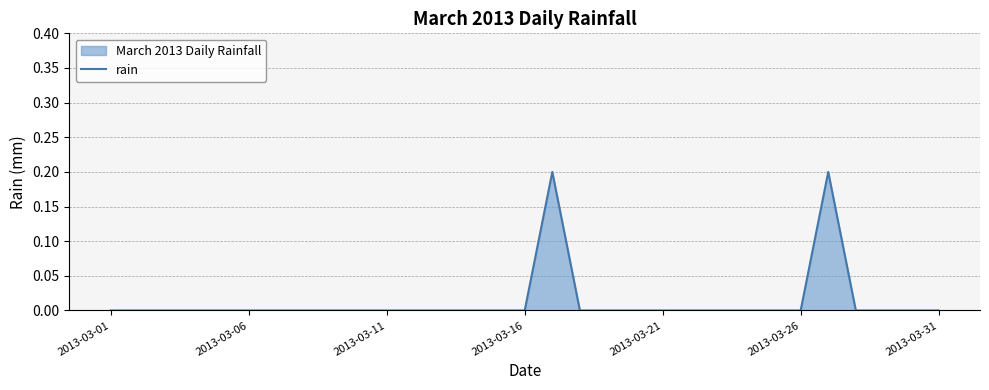

At which category does the chart reach its peak across all series?

16